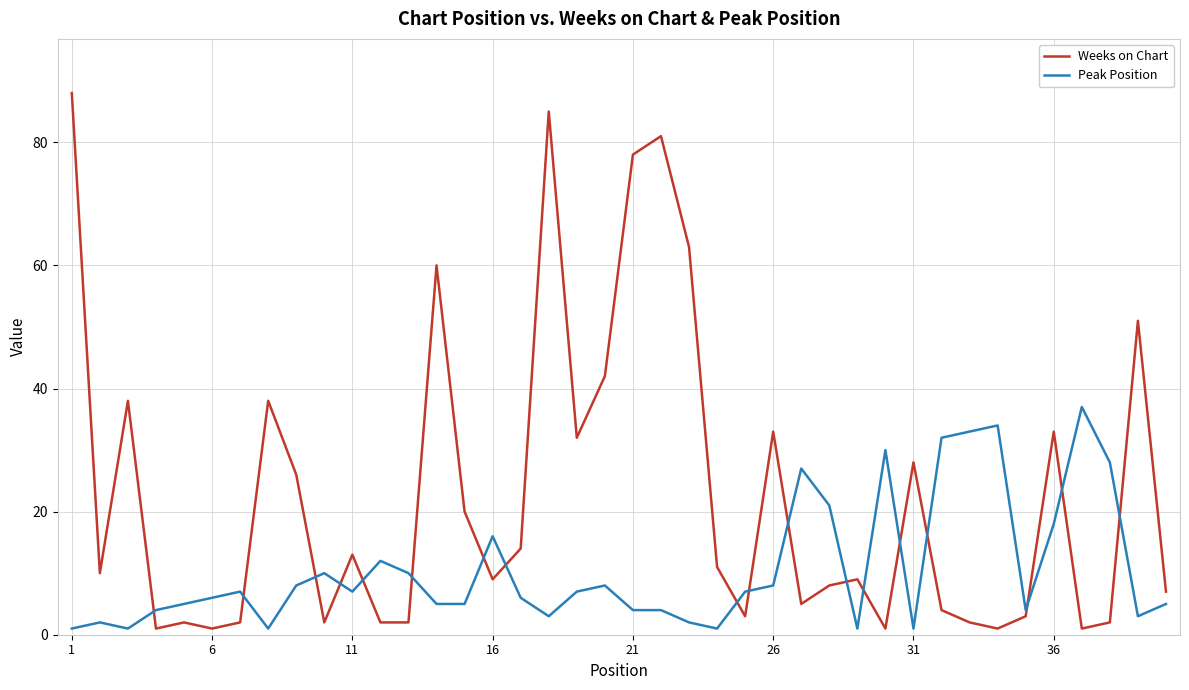

Which series has the largest total across all categories?

Weeks on Chart